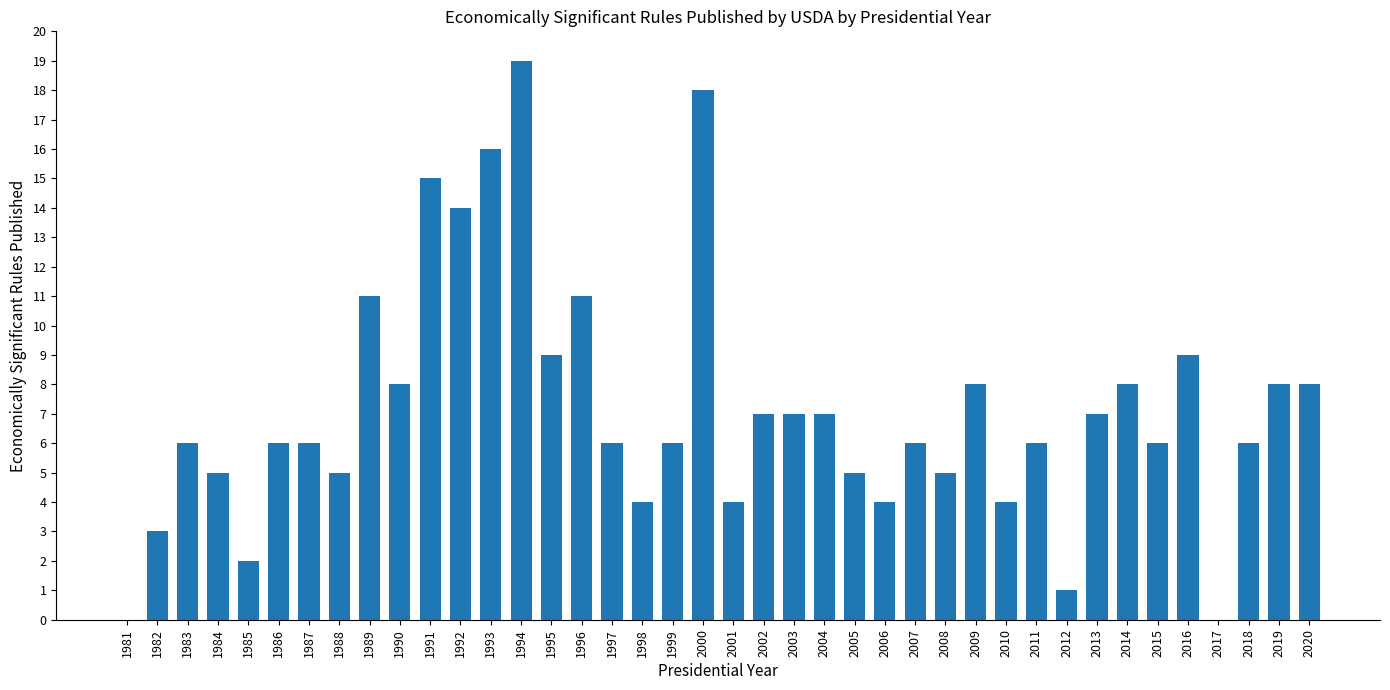

Is it true that the value at 1990 is 5?

False